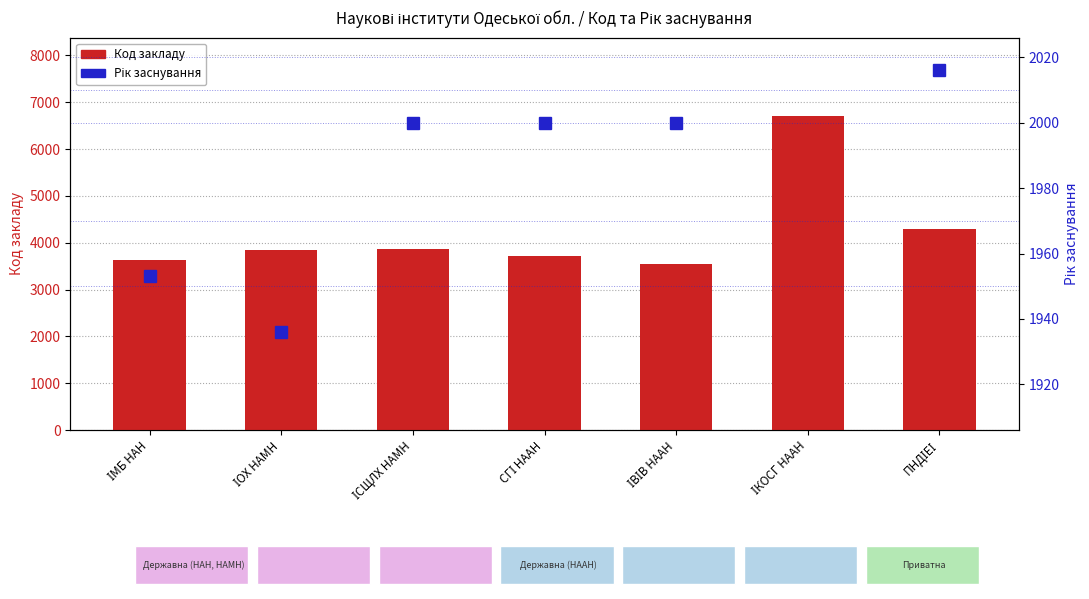

What are all the series names shown in the legend?

Код закладу, Рік заснування